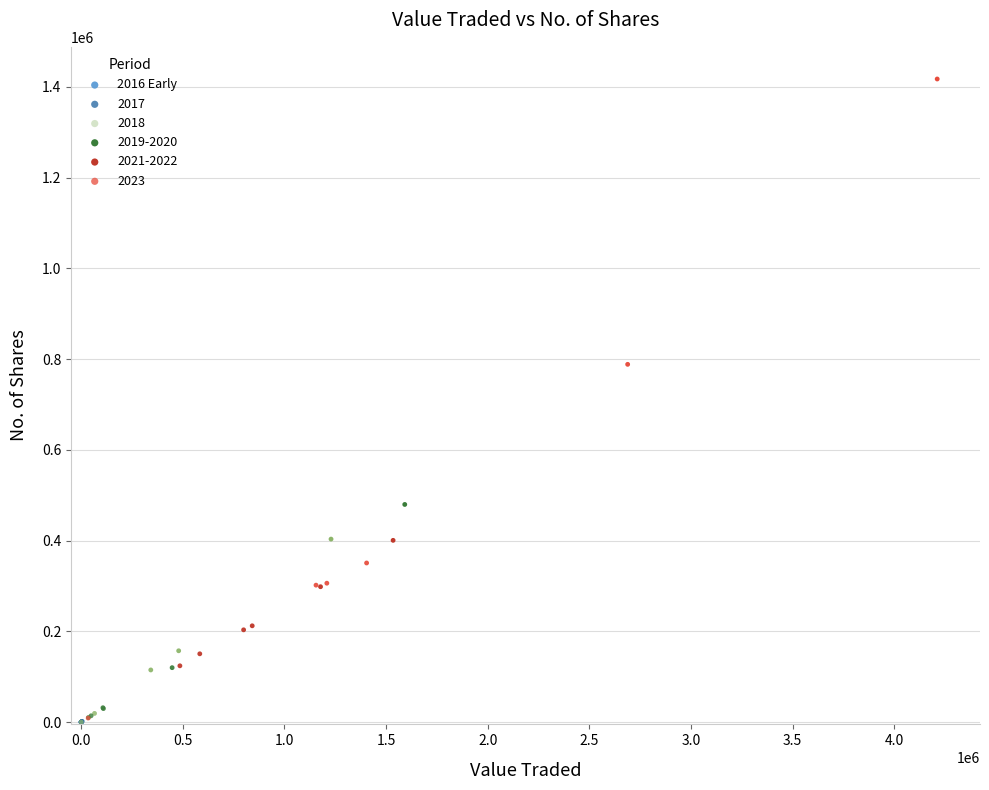

Which series has the widest spread of Y values?

2023